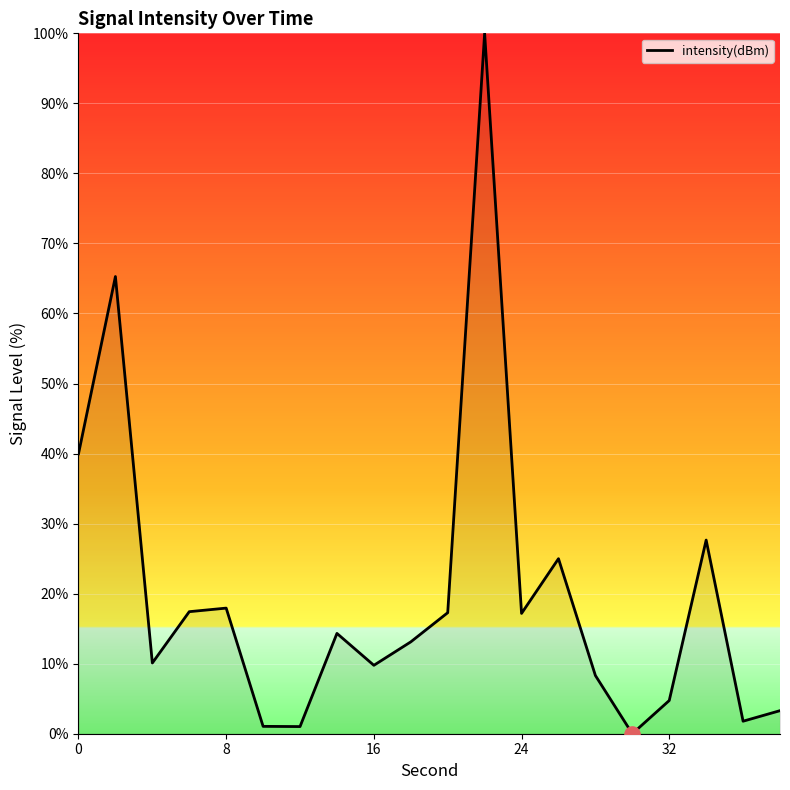

What is the greatest value displayed?

100.0